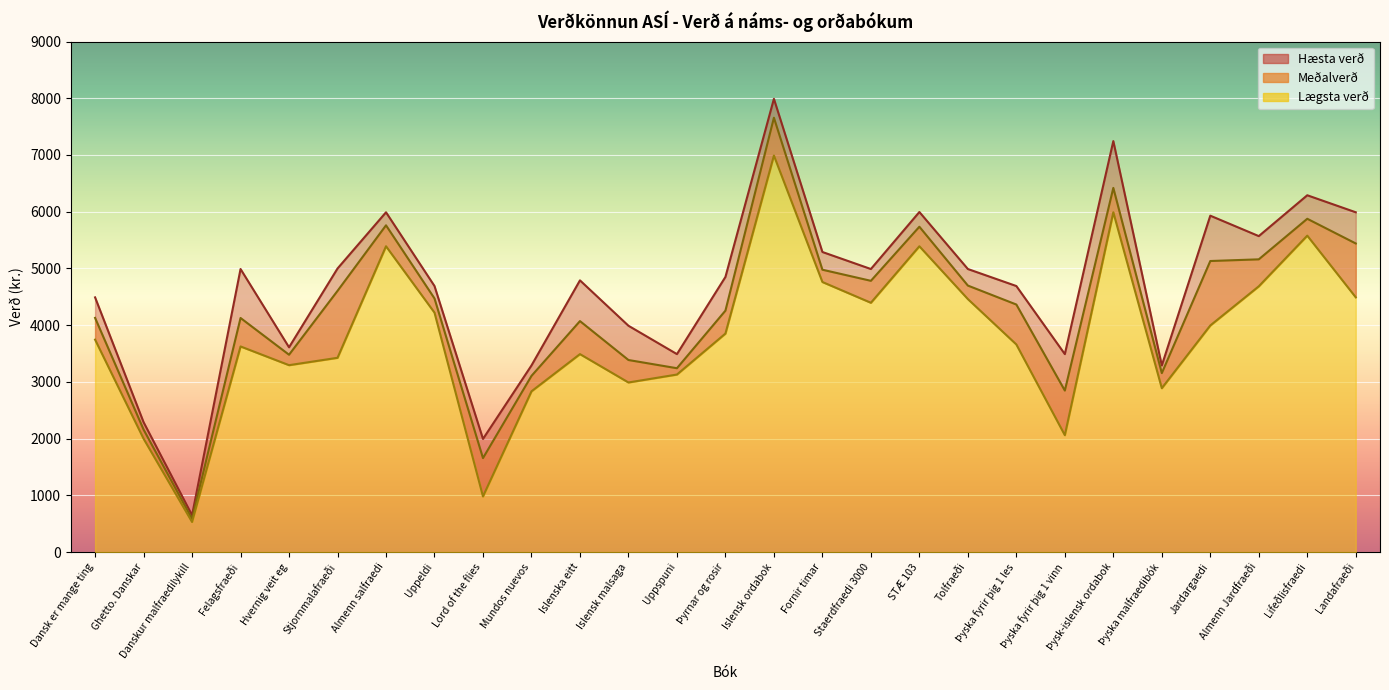

The Hæsta verð series shows 5930.0 at Jardargaedi. True or false?

True